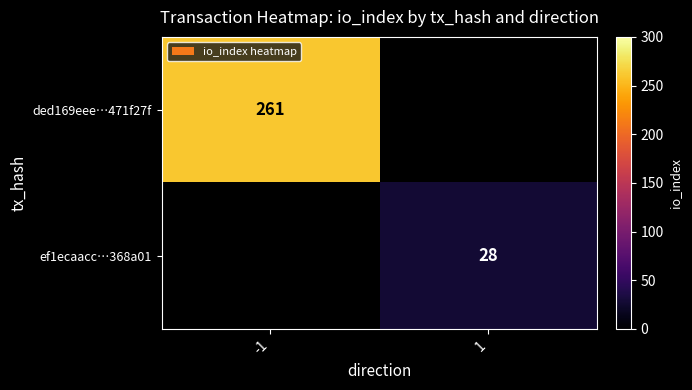

Is the value of ef1ecaacc…368a01 at 1 greater than the value of ded169eee…471f27f at -1?

No